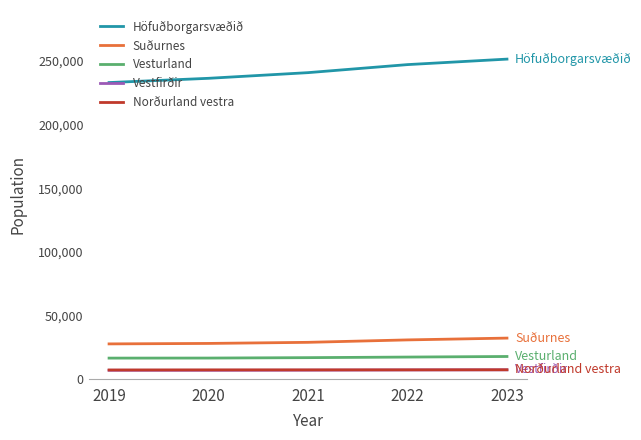

True or false: Vestfirðir and Suðurnes intersect in this chart.

False